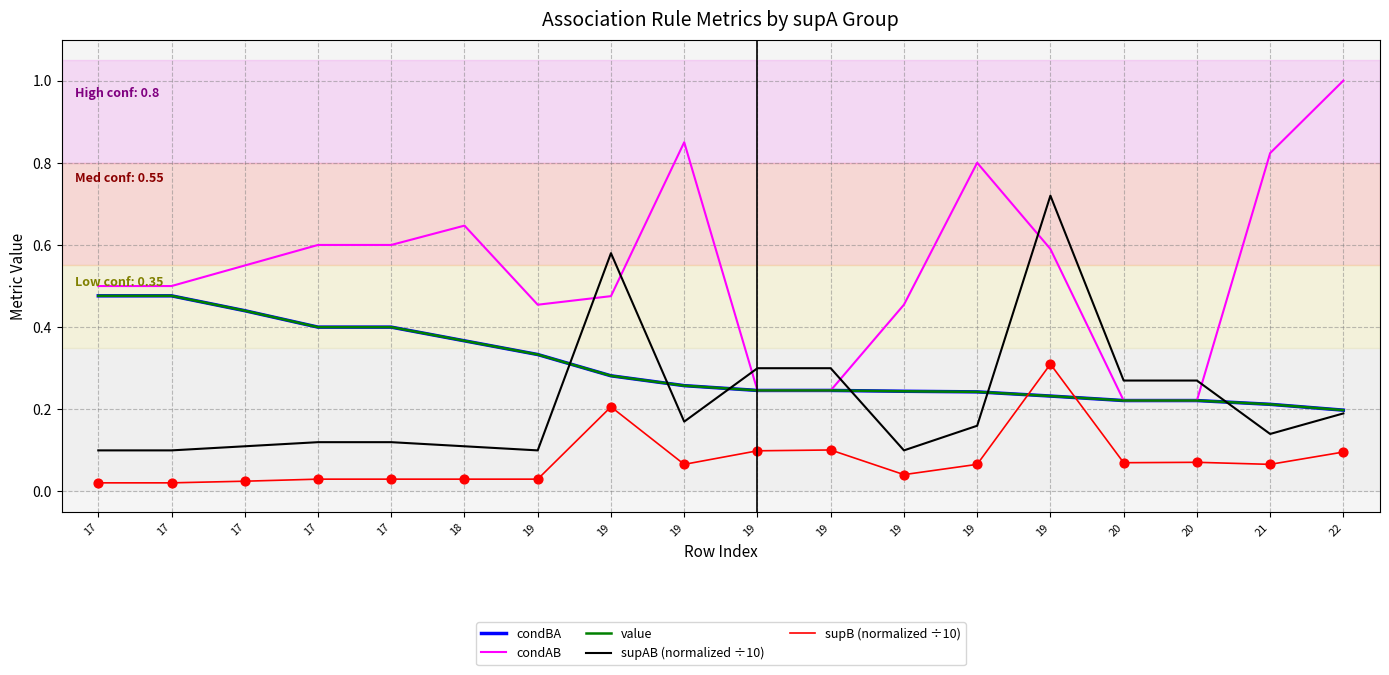

What is the total value across all series at 20?

1.0